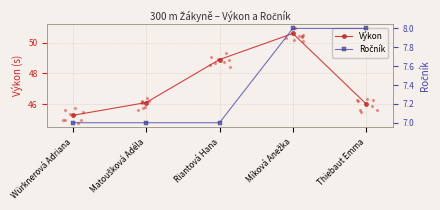

Is the value of Ročník at Würknerová Adriana greater than the value of Výkon at Riantová Hana?

No